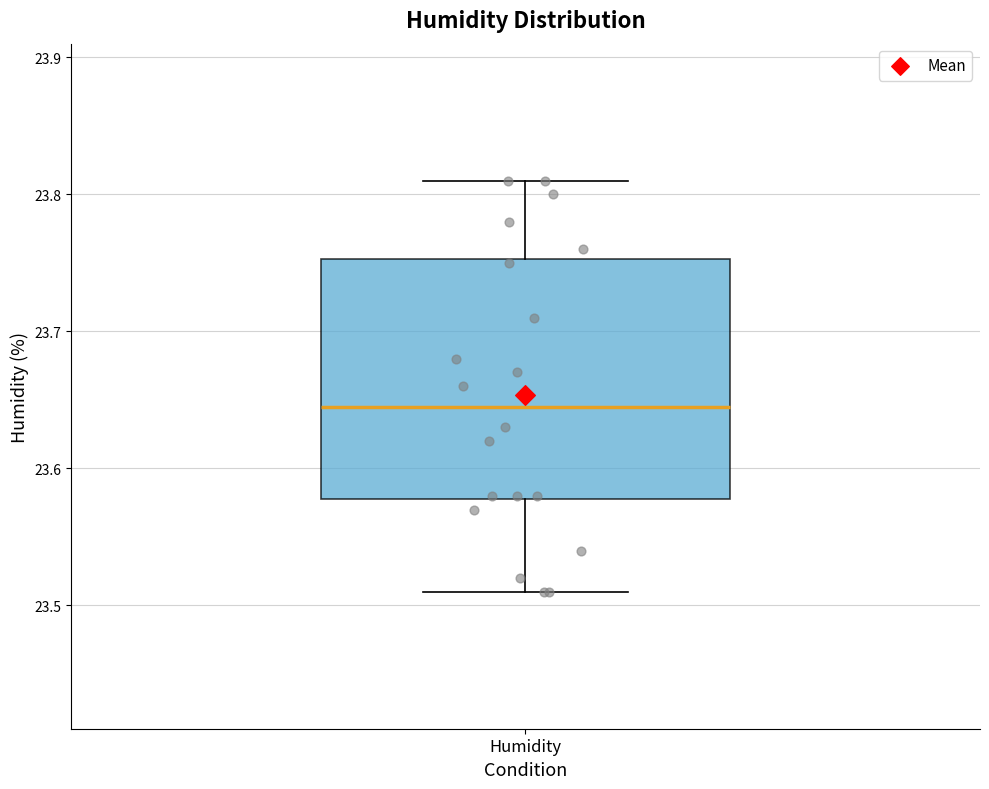

Where is the lower edge of the box for Humidity on the y-axis? The values are not printed on the chart, so give them approximately, as read against the axis.

23.58